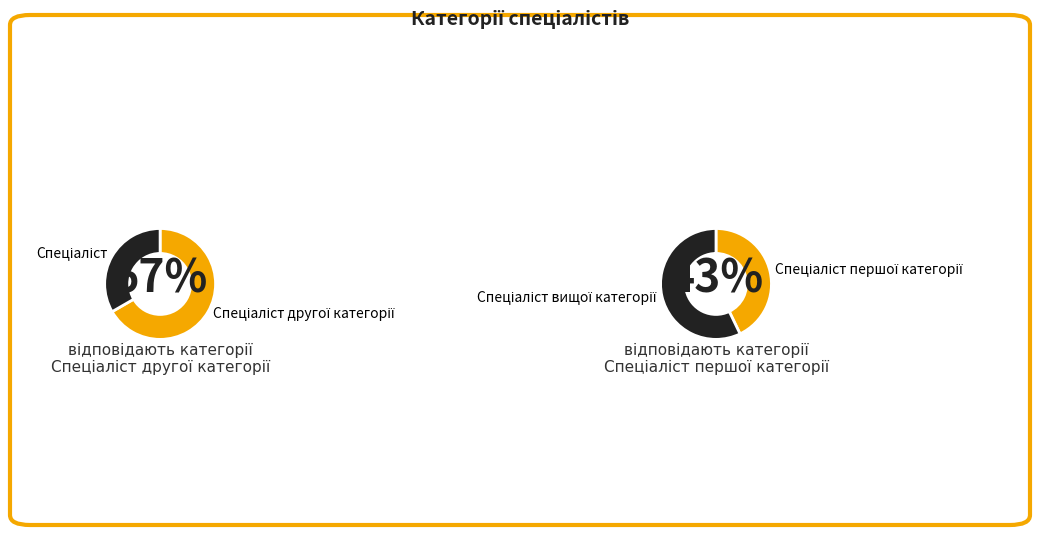

What is the smallest slice in the pie chart?

Спеціаліст